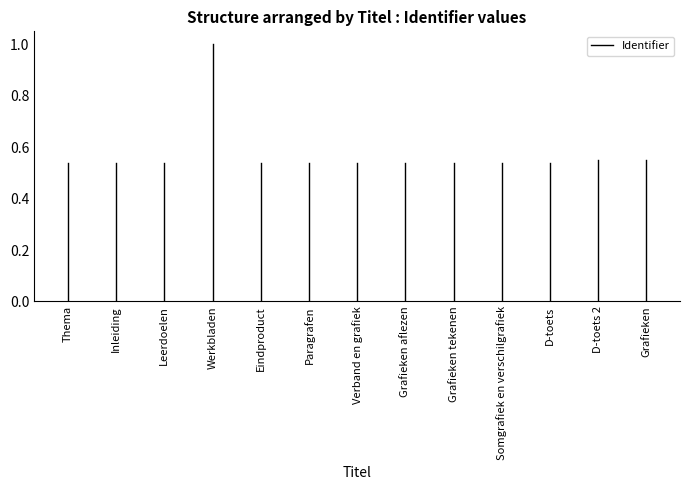

The value at Thema is -0.4. True or false?

False